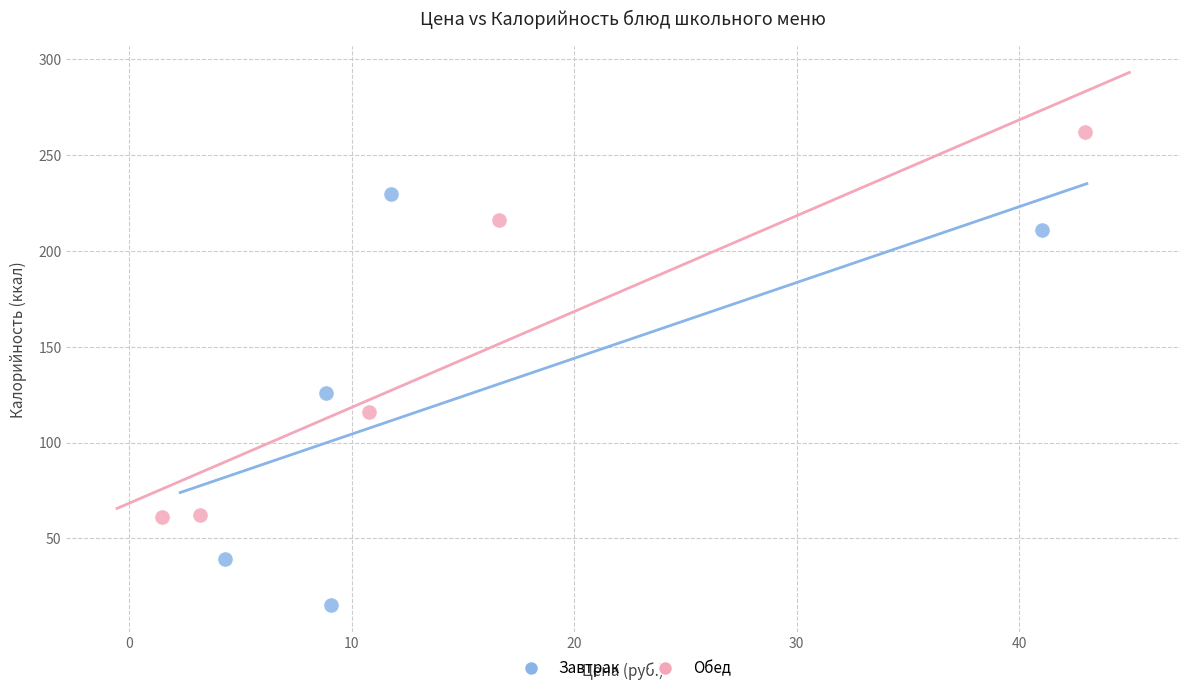

What are all the series names shown in the legend?

Завтрак, Обед